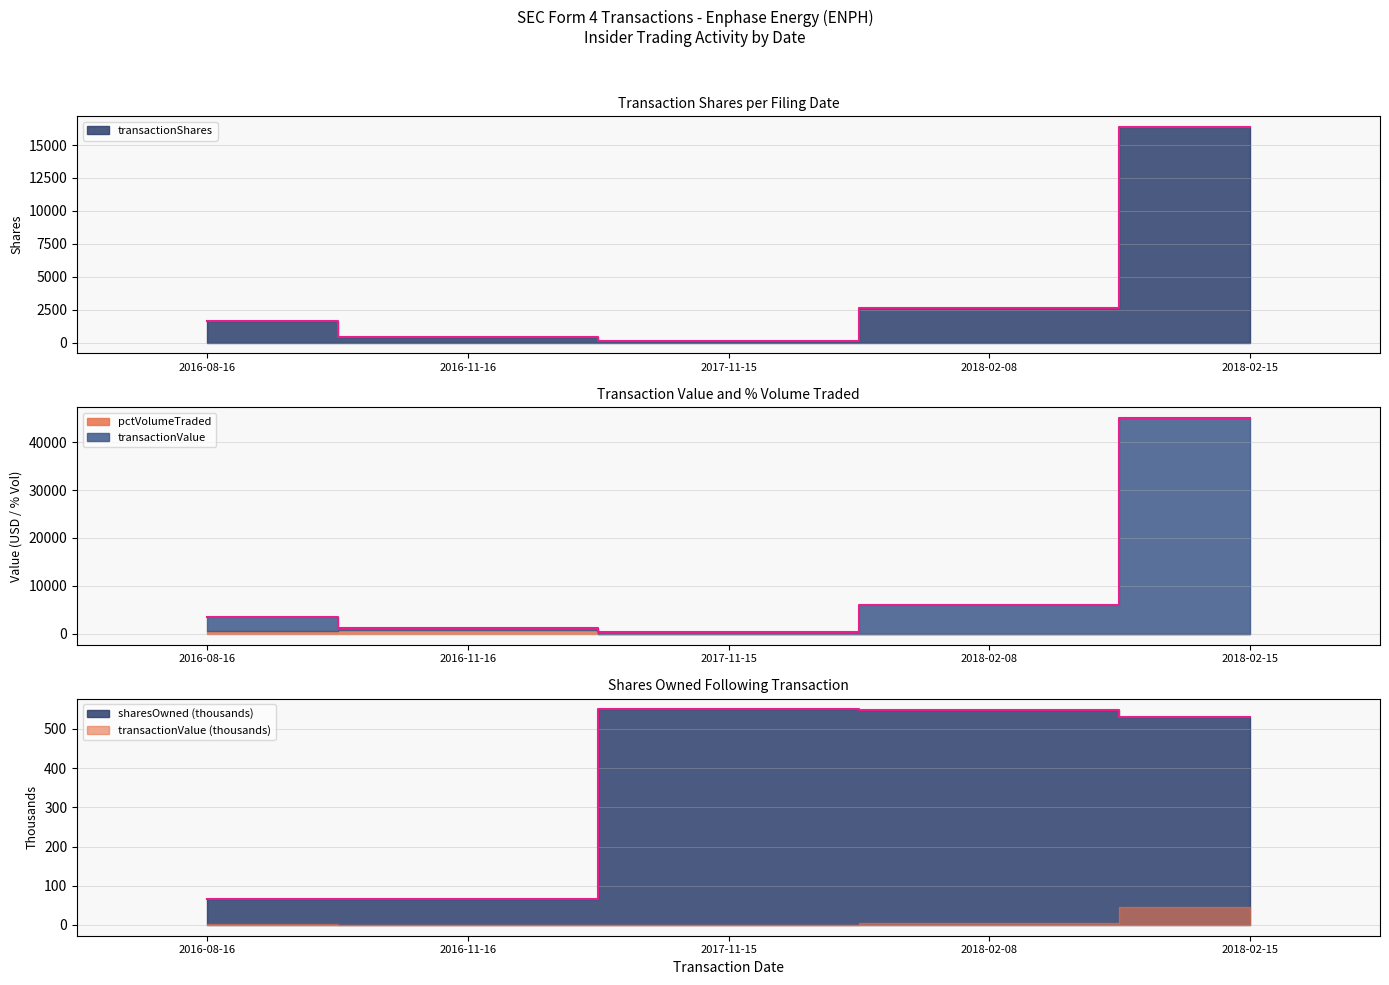

What is the total value across all series at 2017-11-15?

1061.1